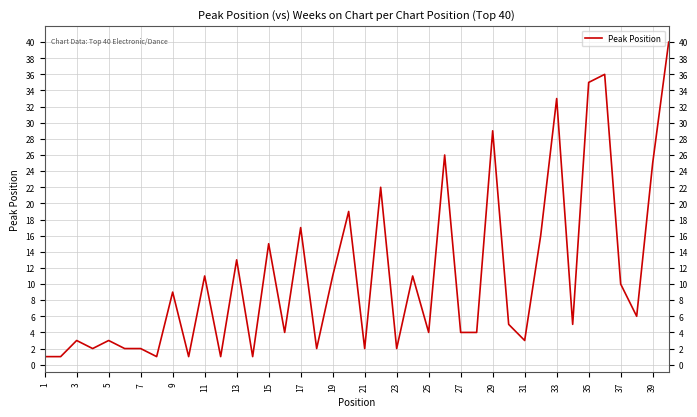

What is the maximum value shown in the chart?

40